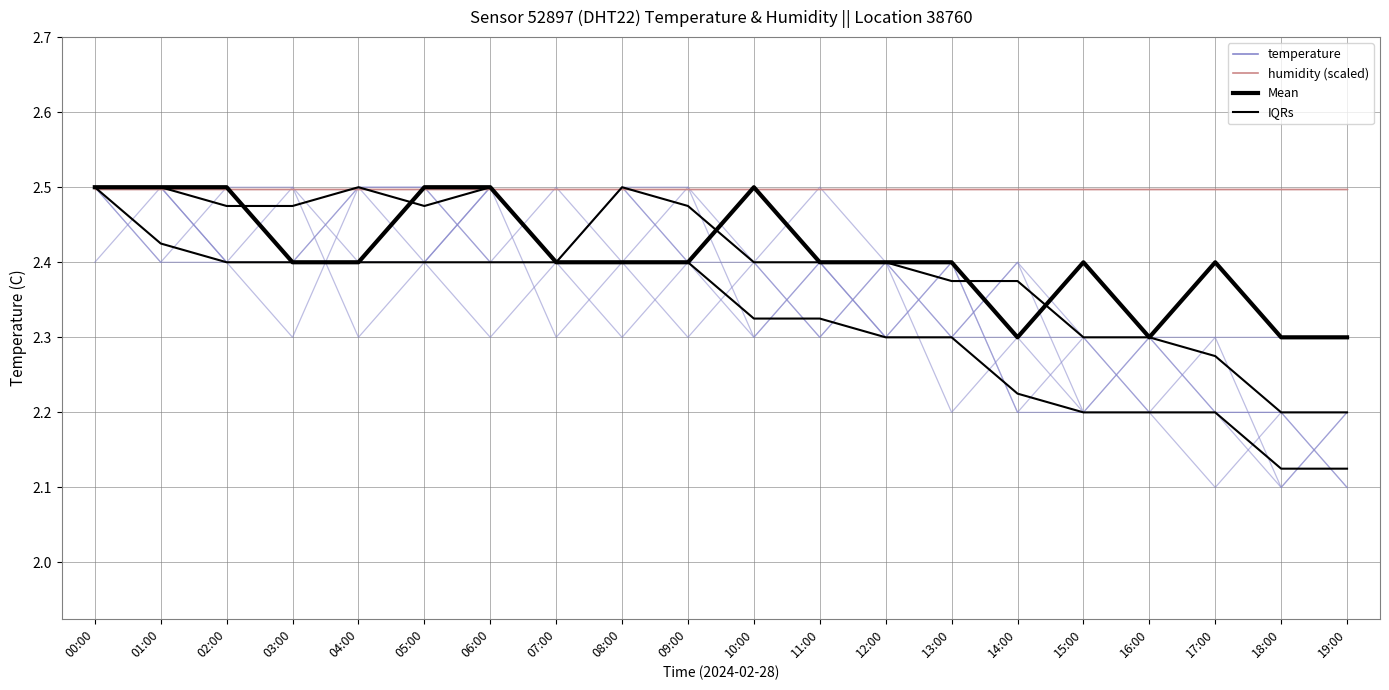

How many Mean temperature values are between 2 and 3?

20